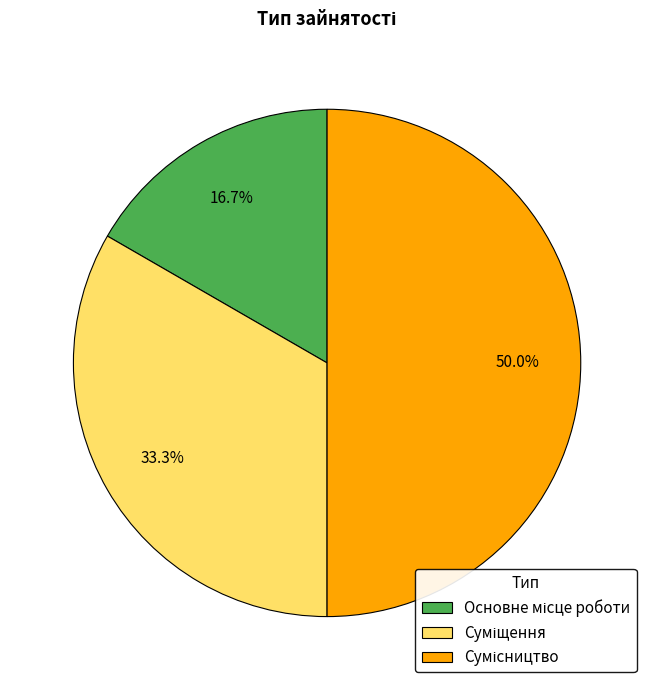

What is the largest slice in the pie chart?

Сумісництво